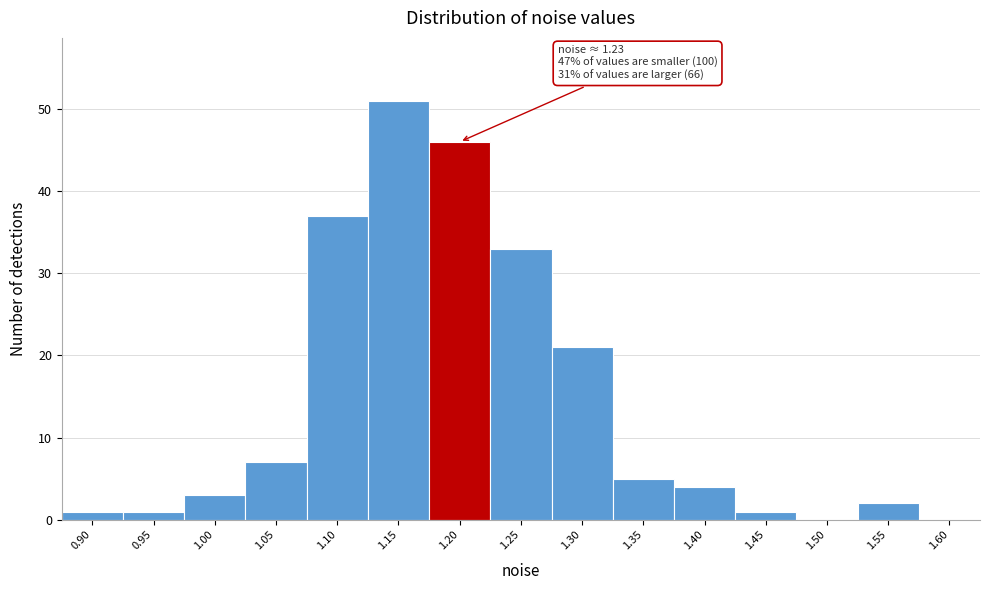

Reading left to right, what are all the values shown in this chart?

0.90=1	0.95=1	1.00=3	1.05=7	1.10=37	1.15=51	1.20=46	1.25=33	1.30=21	1.35=5	1.40=4	1.45=1	1.50=0	1.55=2	1.60=0